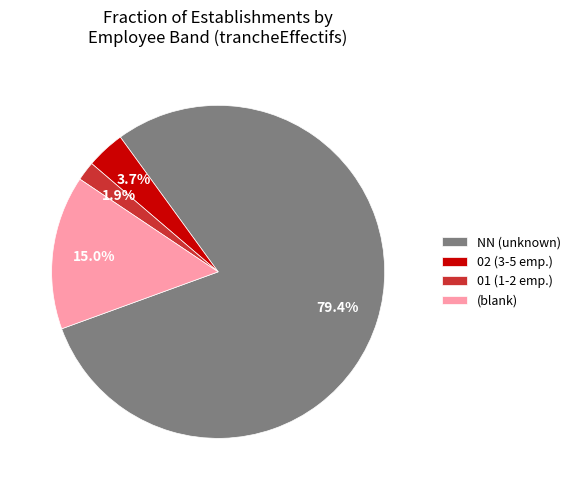

Rank the categories by value from lowest to highest.

01 (1-2 emp.), 02 (3-5 emp.), (blank), NN (unknown)